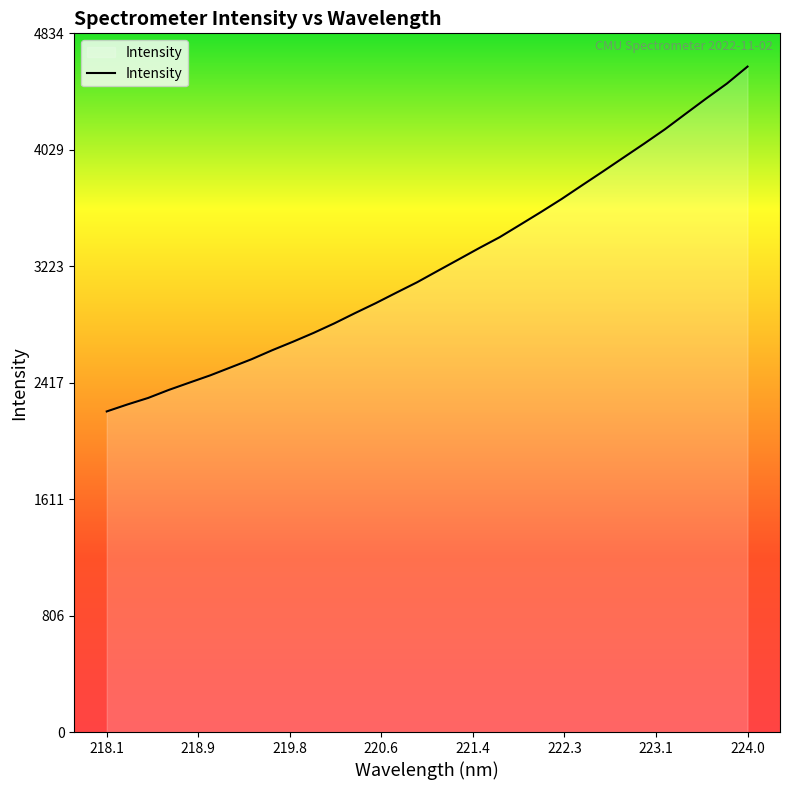

What is the smallest value displayed?

2218.3